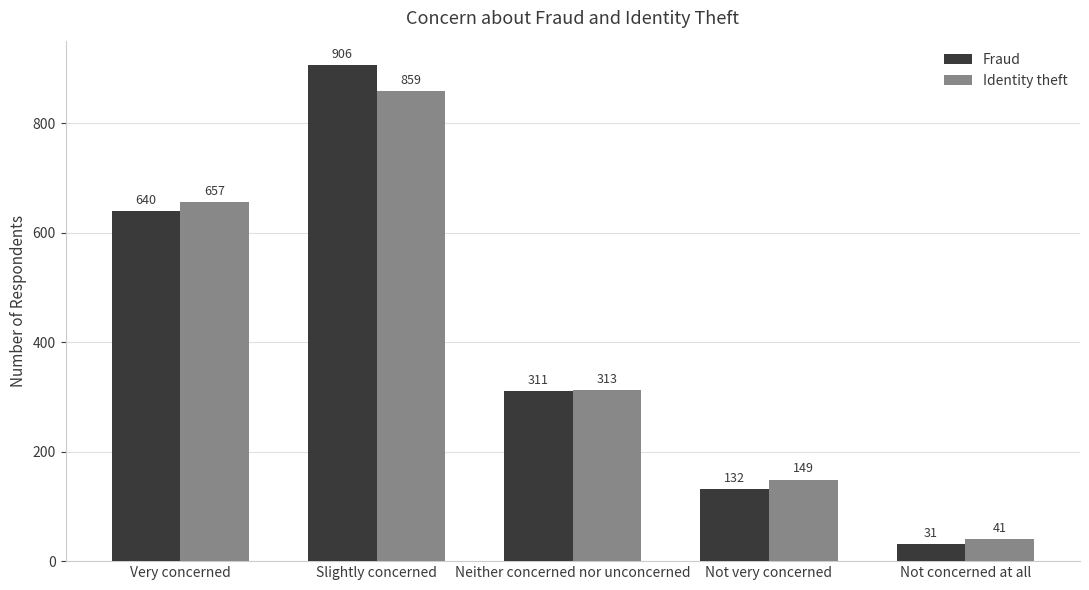

How many bars are there in total?

10